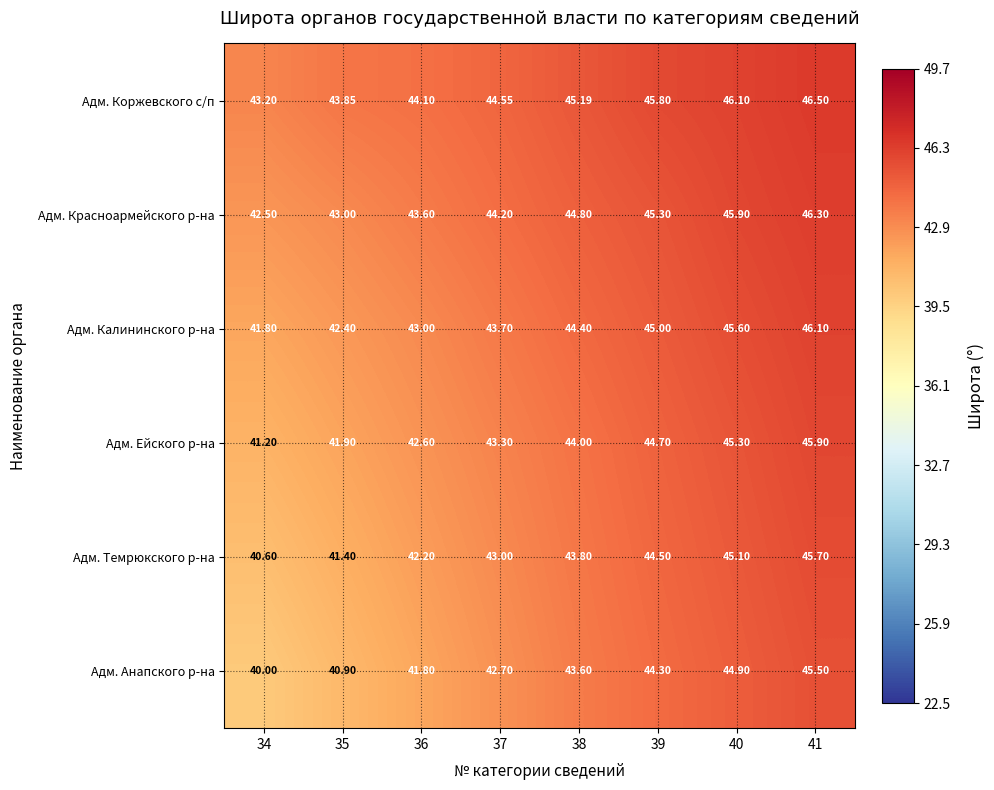

Which series has the largest range (max minus min)?

Адм. Анапского р-на